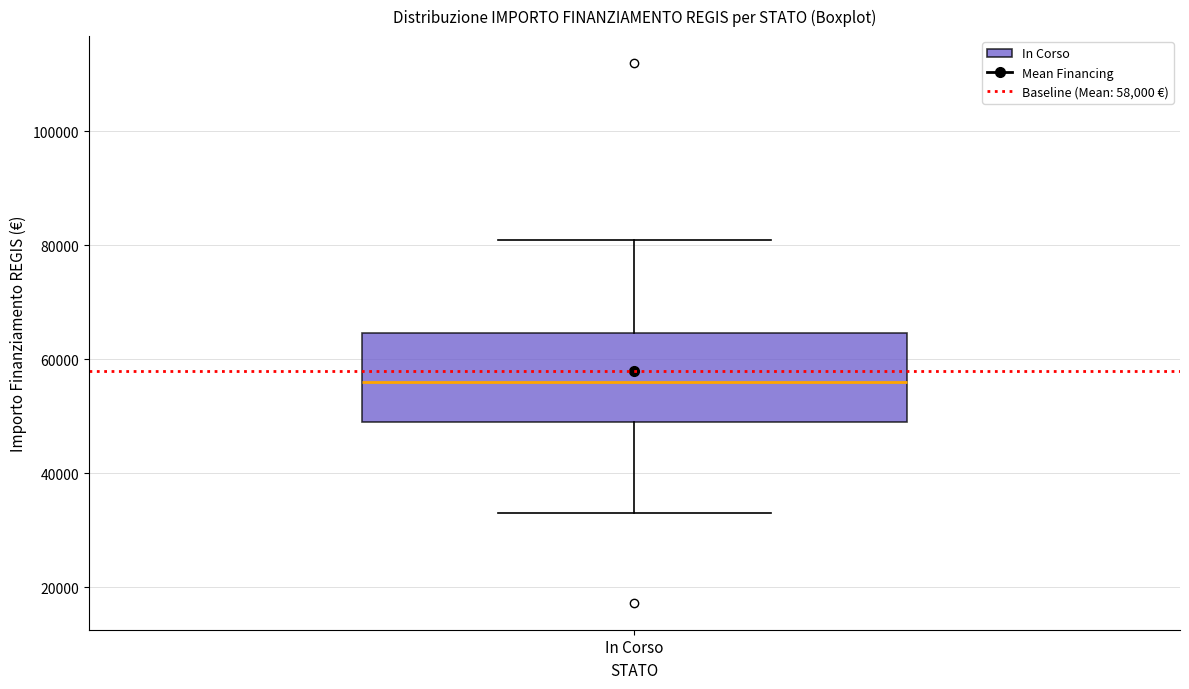

Transcribe this box plot: give where the median line is, the range the box spans, and where the two whiskers end, as read against the y-axis. The values are not printed on the chart, so give them approximately, as read against the axis.

median 56000, box 50000 to 64000, whiskers 32000 to 80000